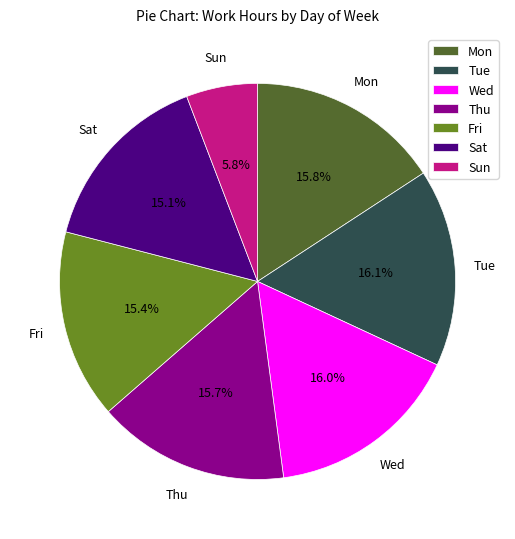

Count the number of slices in the pie.

7